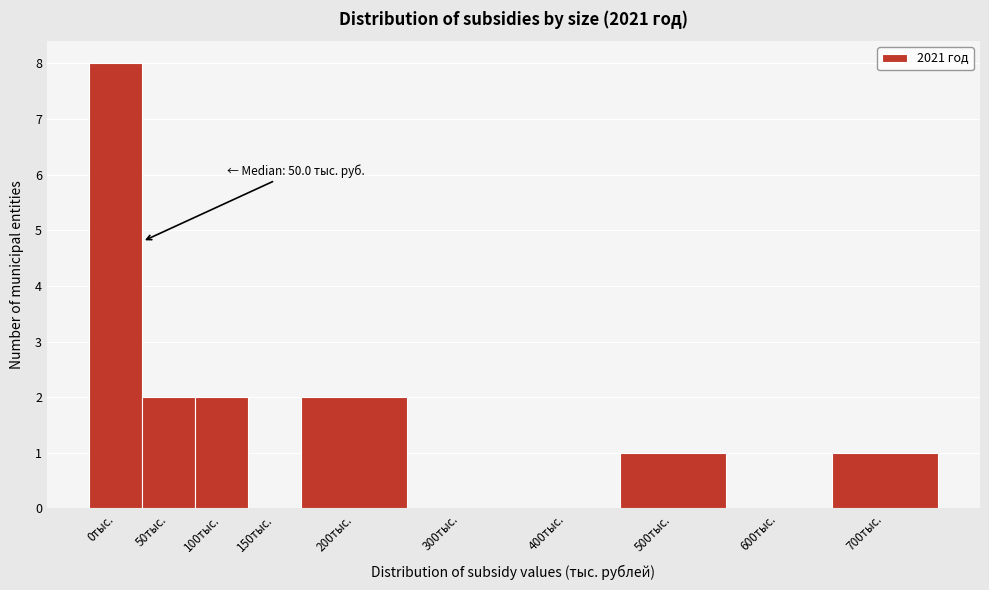

Reading left to right, extract all data points from this chart.

0тыс.=8	50тыс.=2	100тыс.=2	150тыс.=0	200тыс.=2	300тыс.=0	400тыс.=0	500тыс.=1	600тыс.=0	700тыс.=1